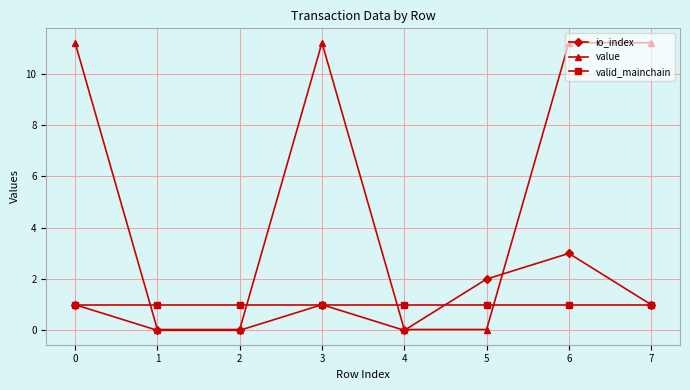

How many lines are shown in the chart?

3